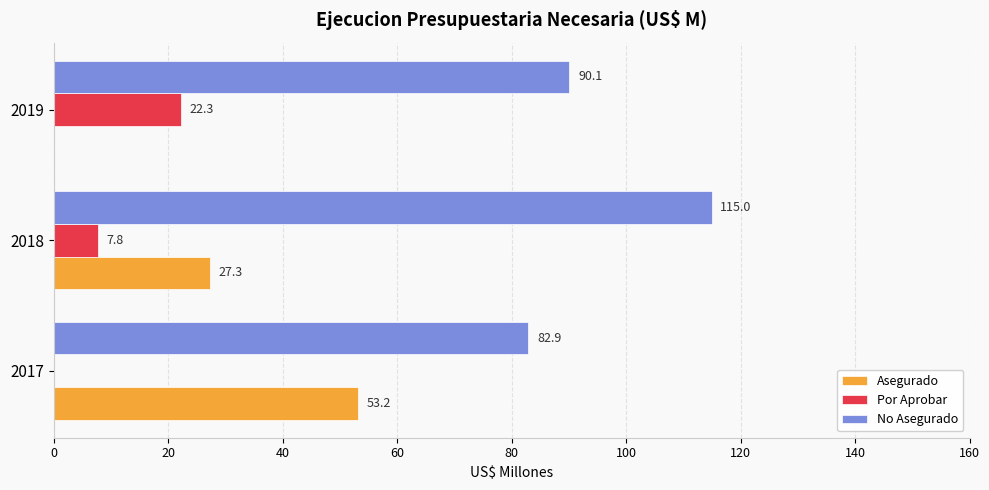

What is the sum of all No Asegurado values?

288.0